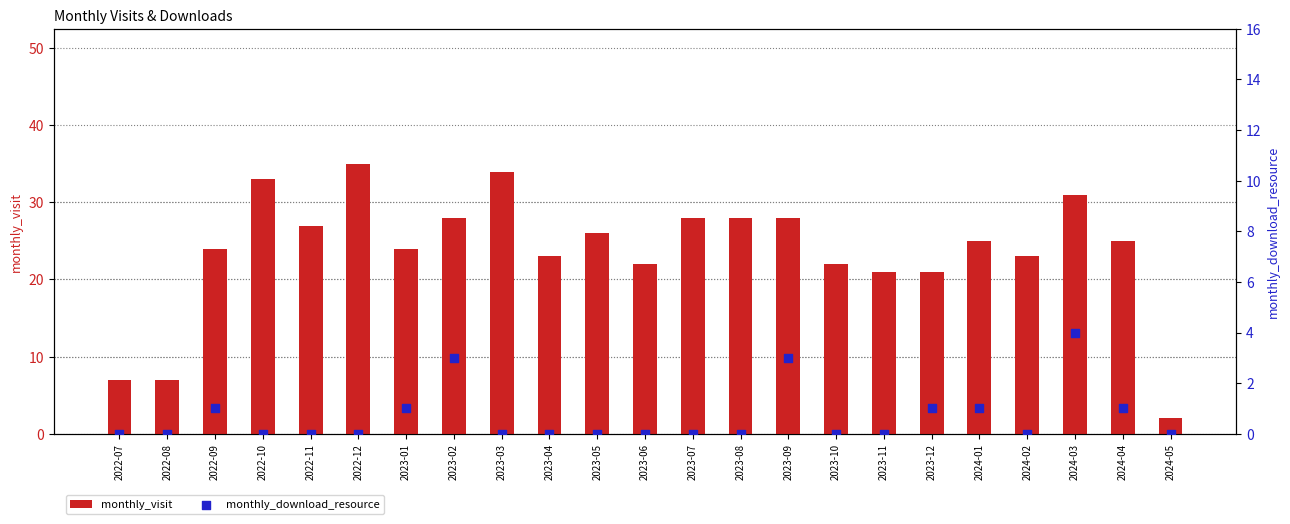

What is the total value across all series at 2023-04?

23